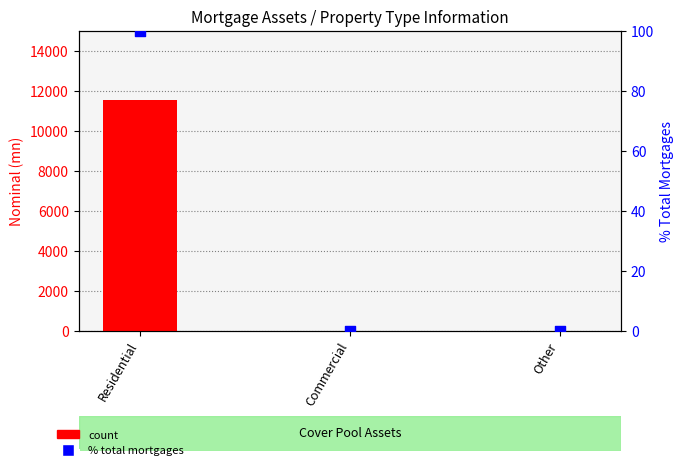

Which series has the largest Y range (max minus min)?

Nominal (mn)